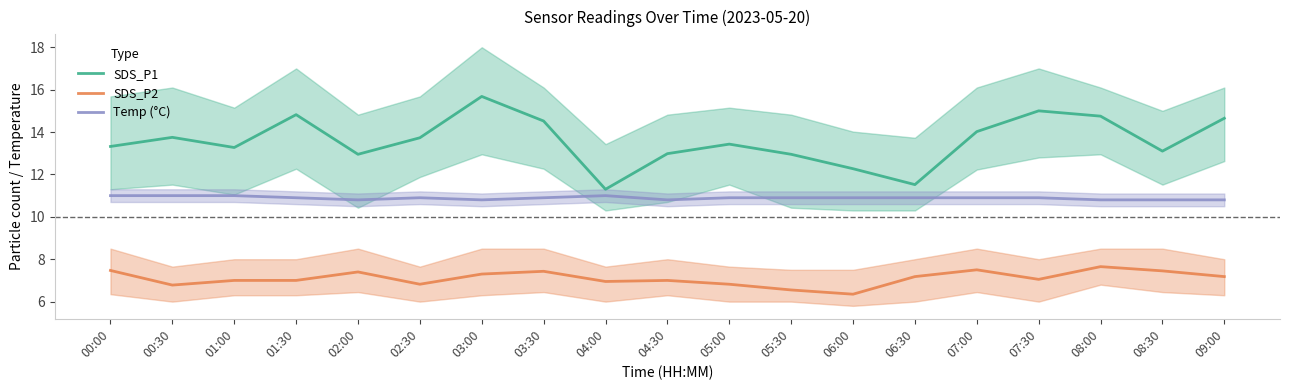

List the series in order of their overall mean, highest first.

SDS_P1, Temp (°C), SDS_P2